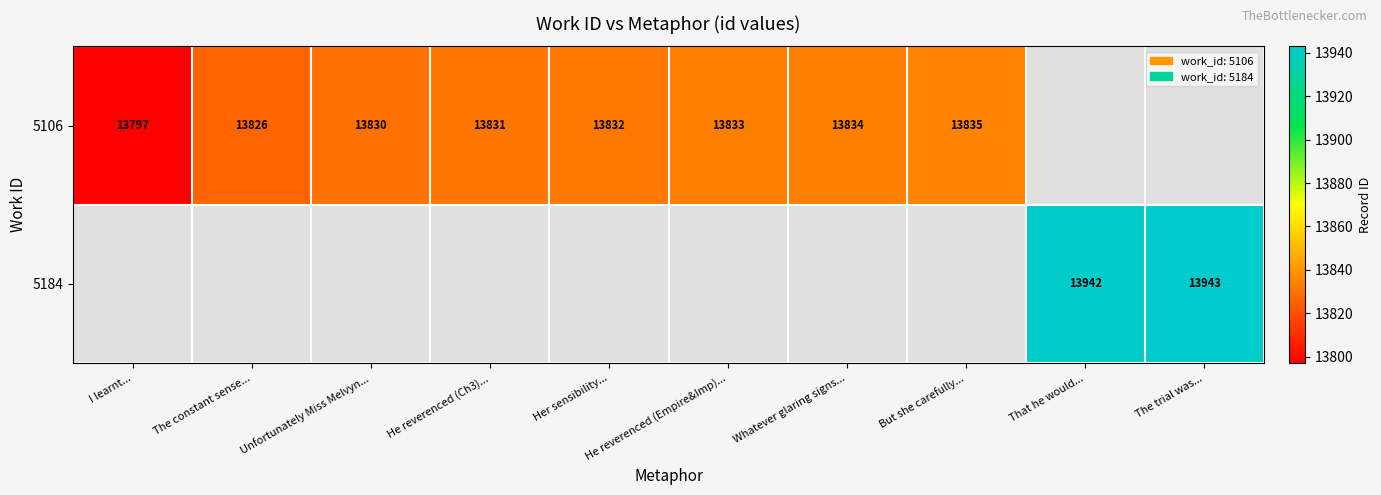

The 5106 series shows 18917 at The constant sense.... True or false?

False